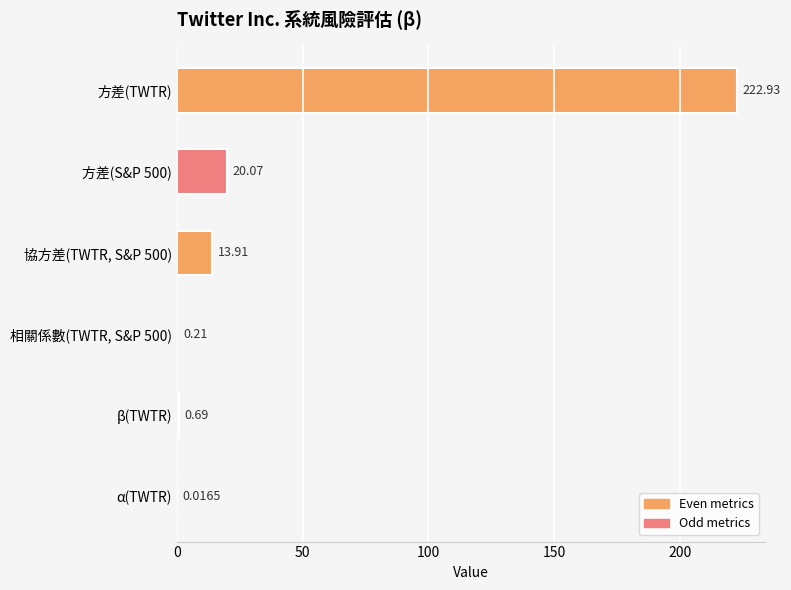

Which category has the highest value across all series?

方差(TWTR)